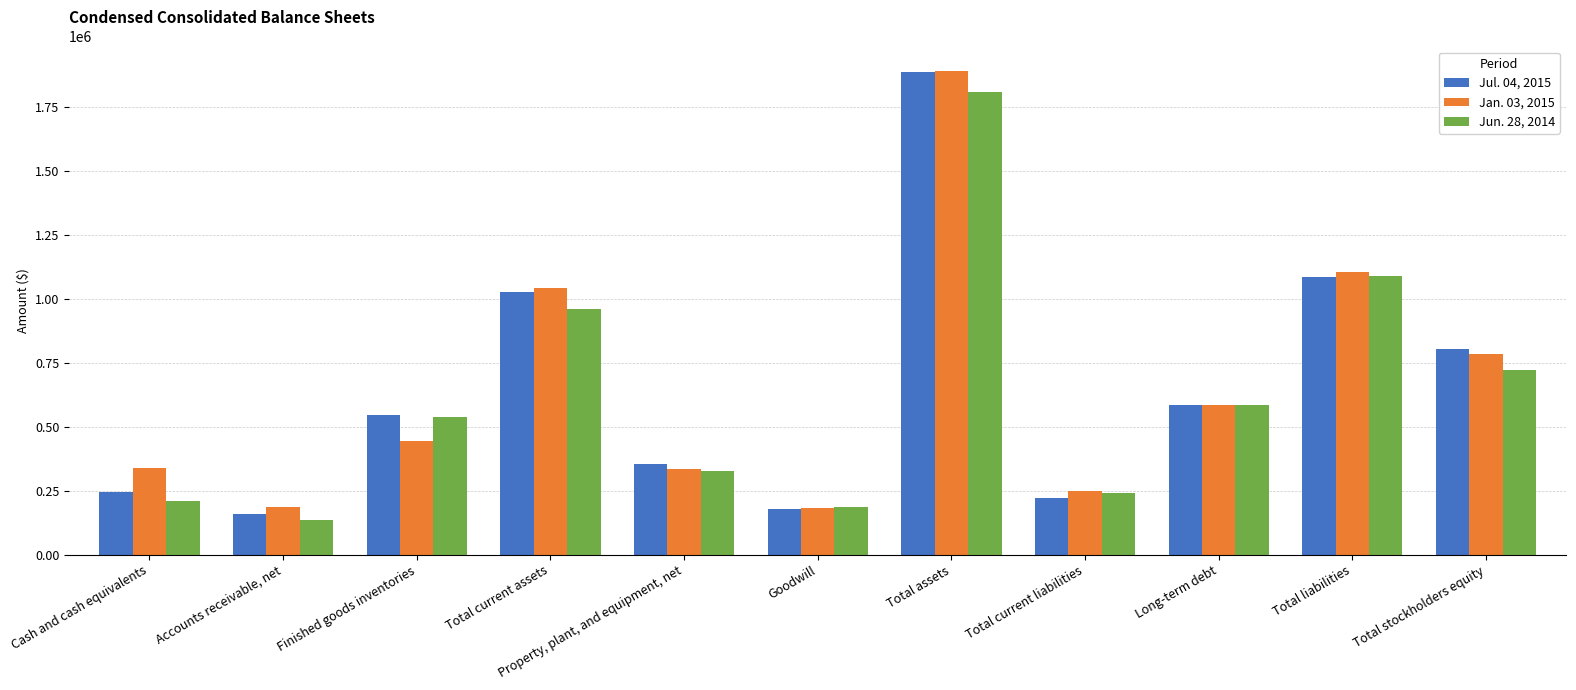

The Jun. 28, 2014 series shows 124932 at Finished goods inventories. True or false?

False